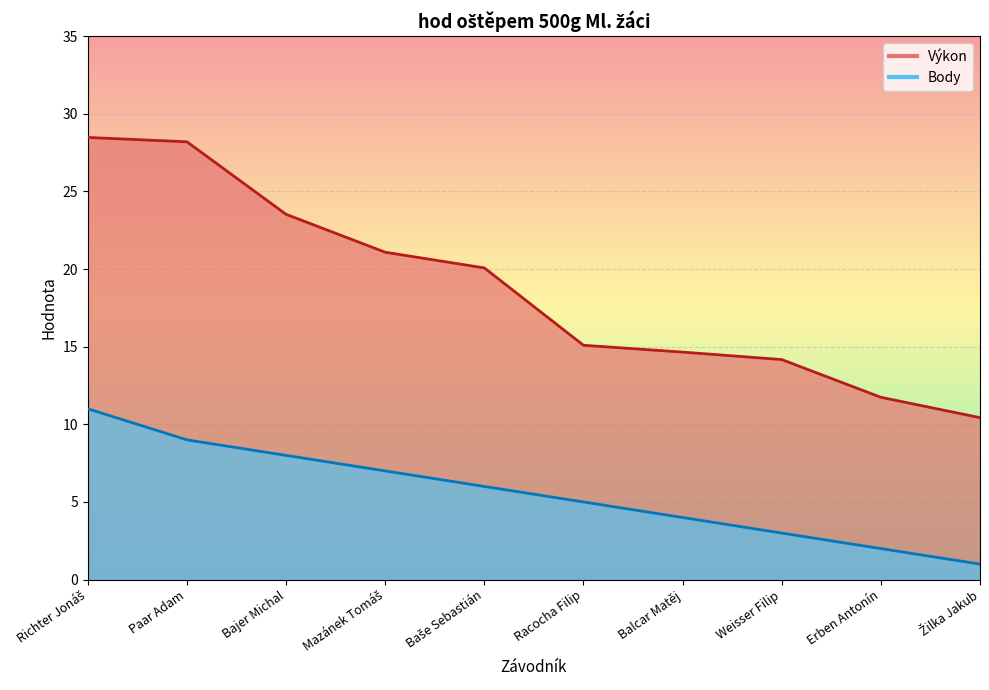

The value of Body at Žilka Jakub is 1.5. True or false?

False